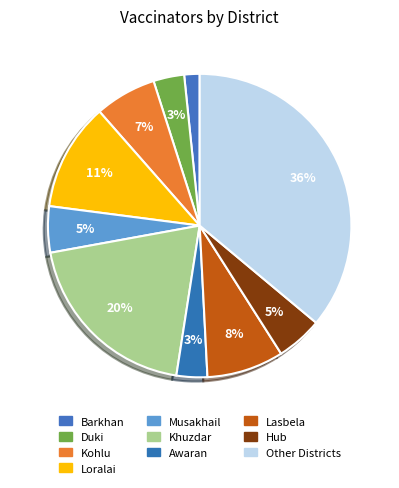

How much of the chart is everything except Musakhail?

95.1%